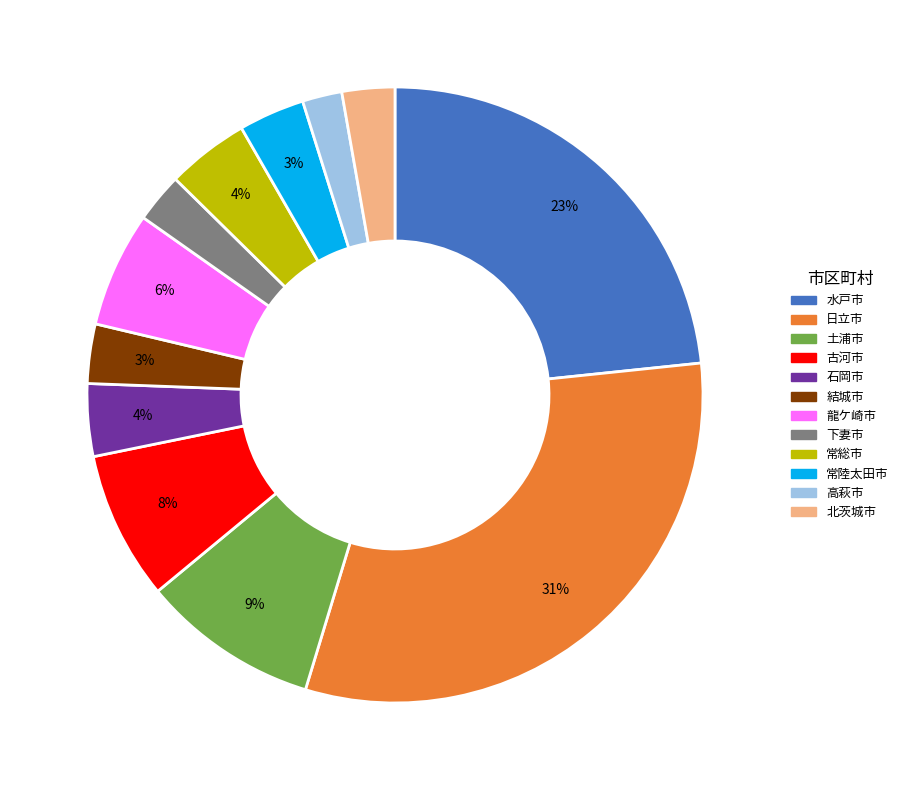

What is the largest slice in the pie chart?

日立市